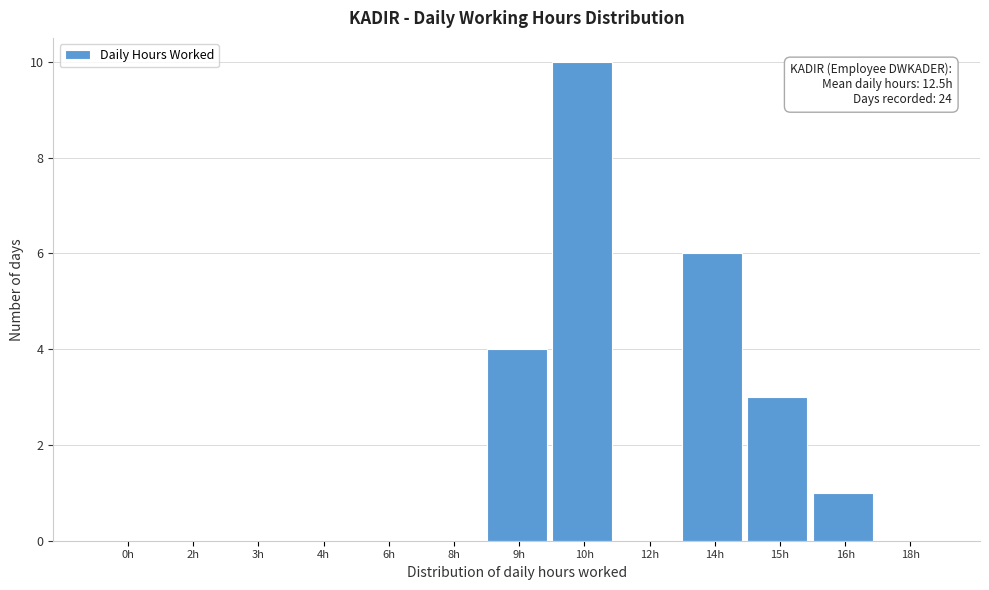

Reading left to right, transcribe all the data shown in this chart.

0h=0	2h=0	3h=0	4h=0	6h=0	8h=0	9h=4	10h=10	12h=0	14h=6	15h=3	16h=1	18h=0